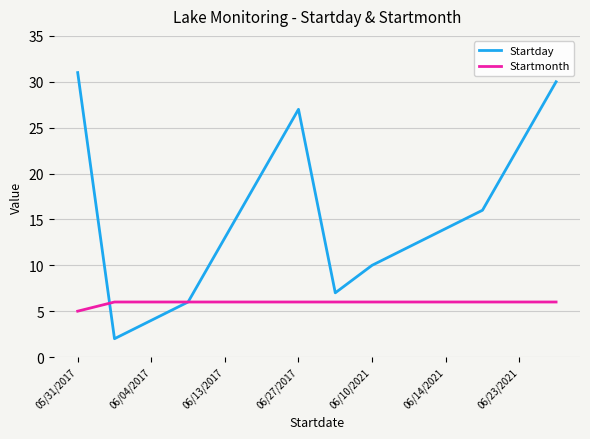

List the series in order of their overall mean, lowest first.

Startmonth, Startday